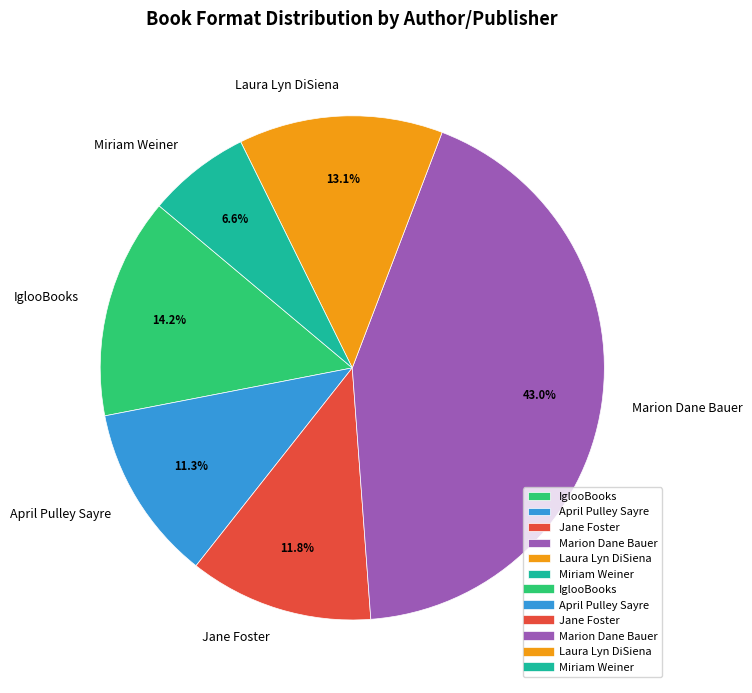

Which category has the biggest portion of the pie?

Marion Dane Bauer